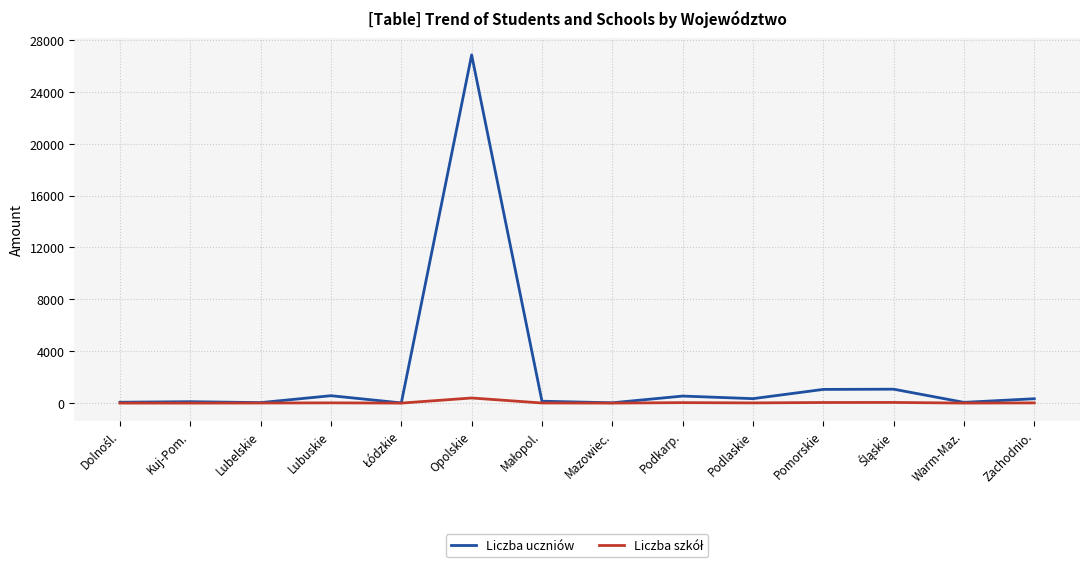

Which label corresponds to the largest value in the chart?

Opolskie